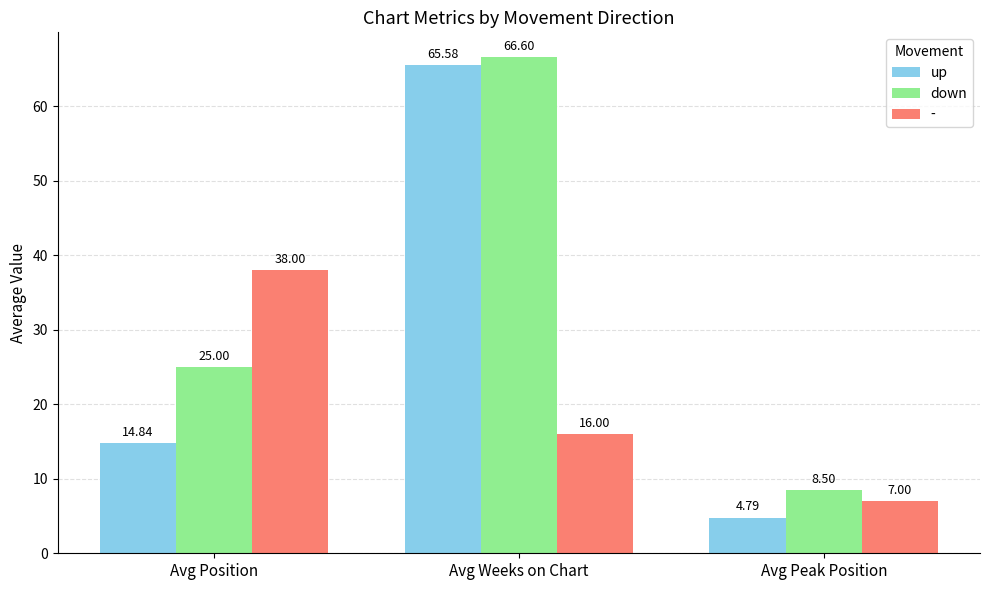

Which series has the largest range (max minus min)?

up